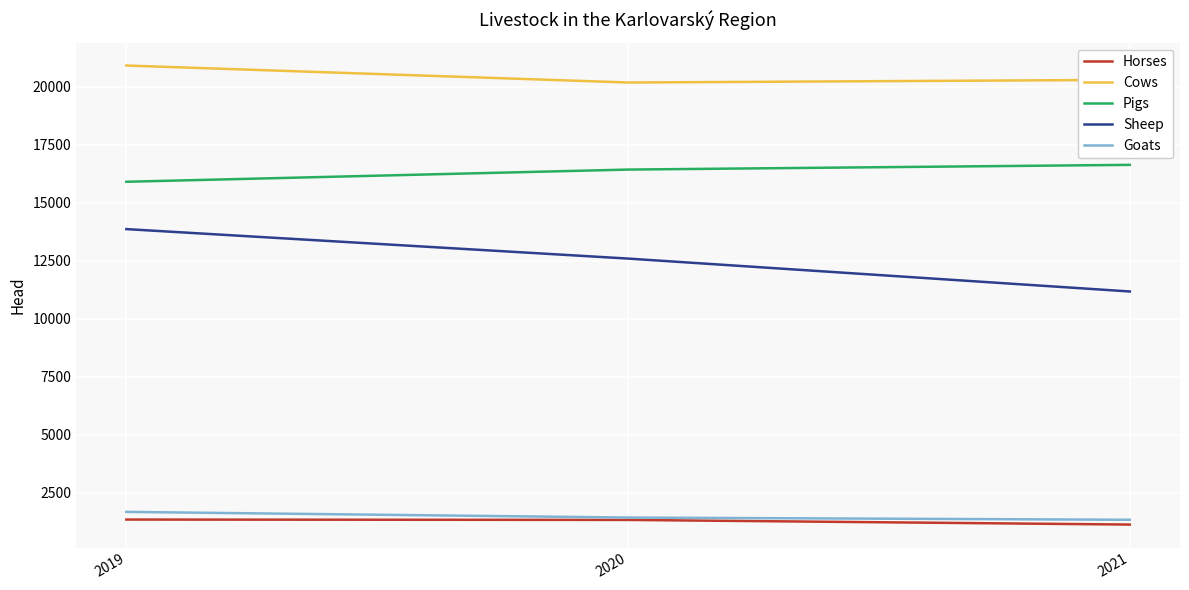

What is the total value across all series at 2021?

50599